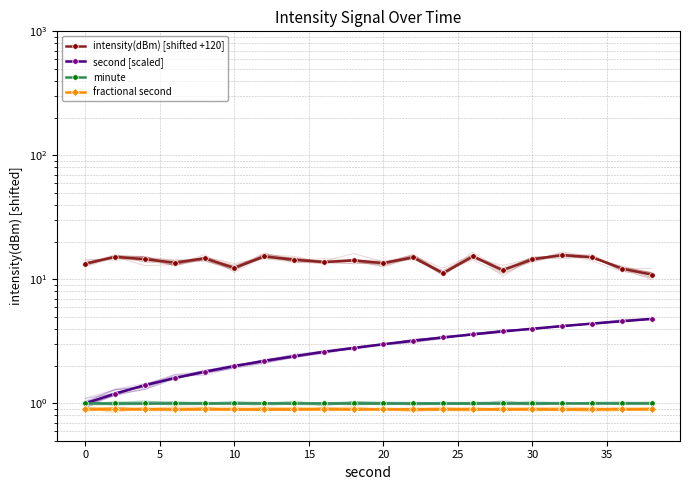

Is this an area chart (filled region under the line)?

No